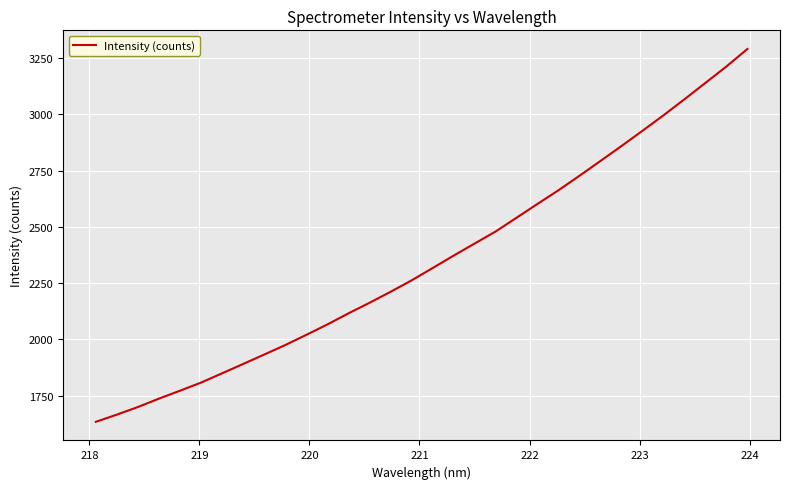

What is the maximum value shown in the chart?

3291.1